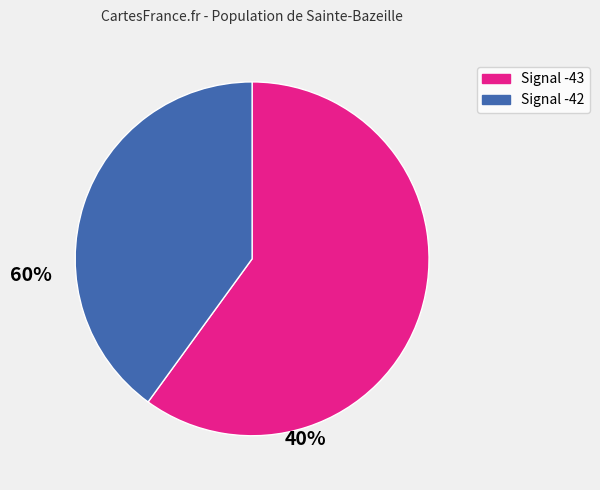

Is there a majority slice in this chart?

Yes